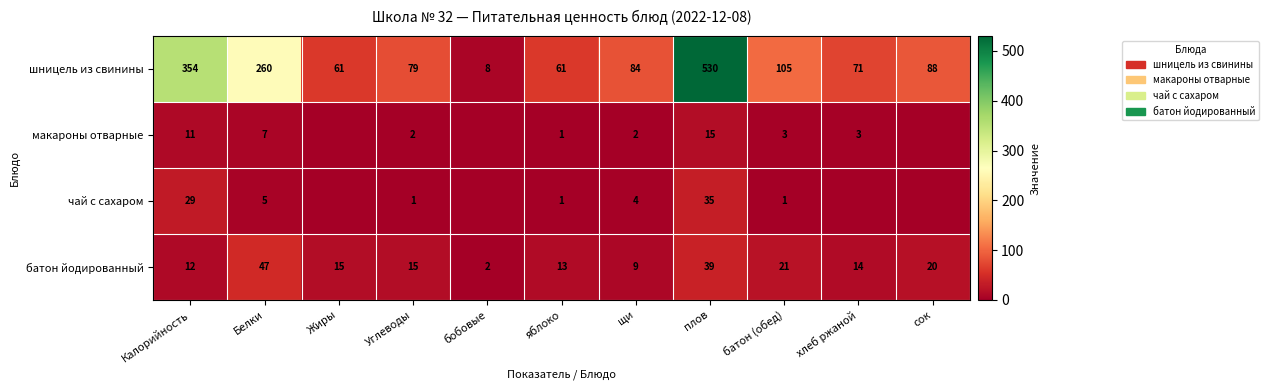

What is the difference between the maximum and minimum values in the батон йодированный series?

45